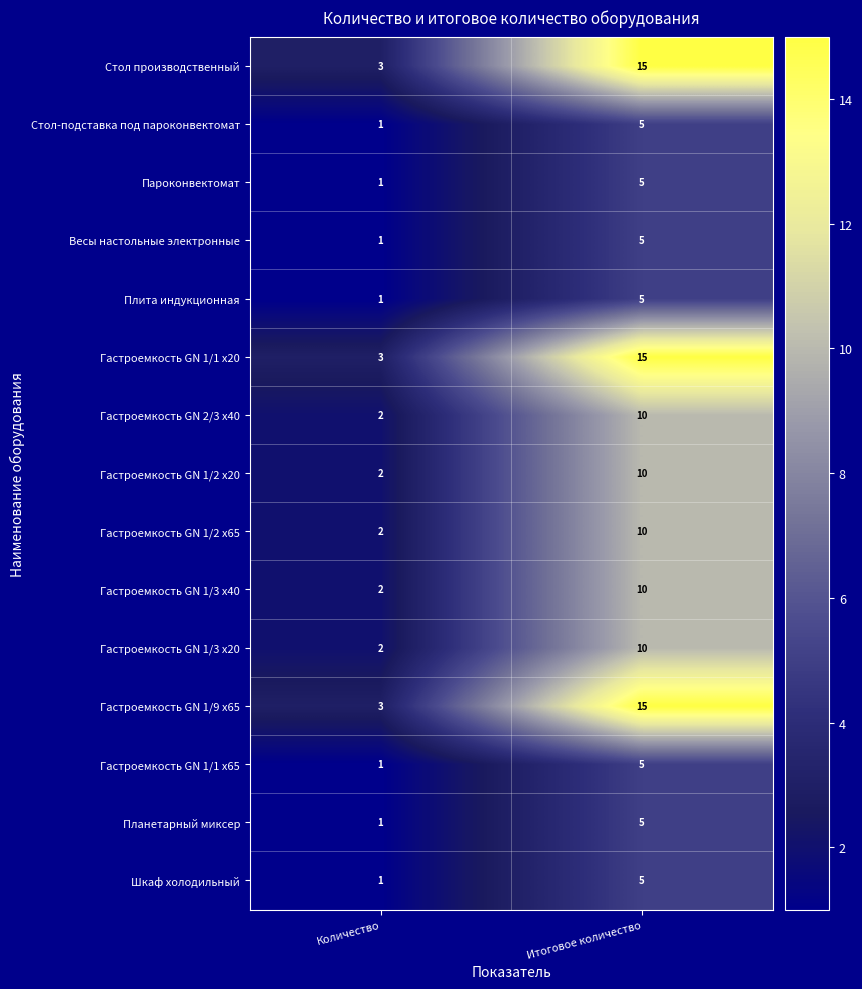

What is the difference between the maximum and minimum values in the Гастроемкость GN 1/9 х65 series?

12